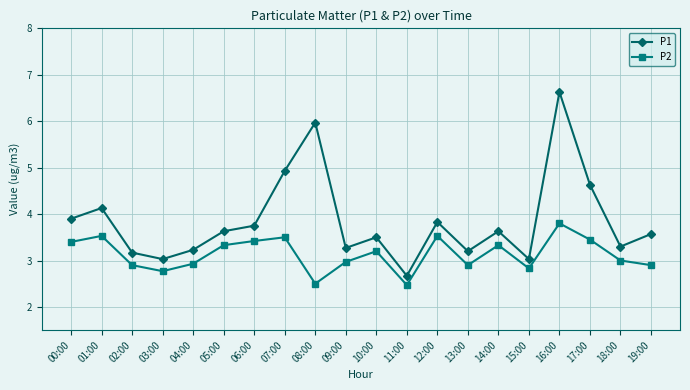

List the series in order of their overall mean, lowest first.

P2, P1